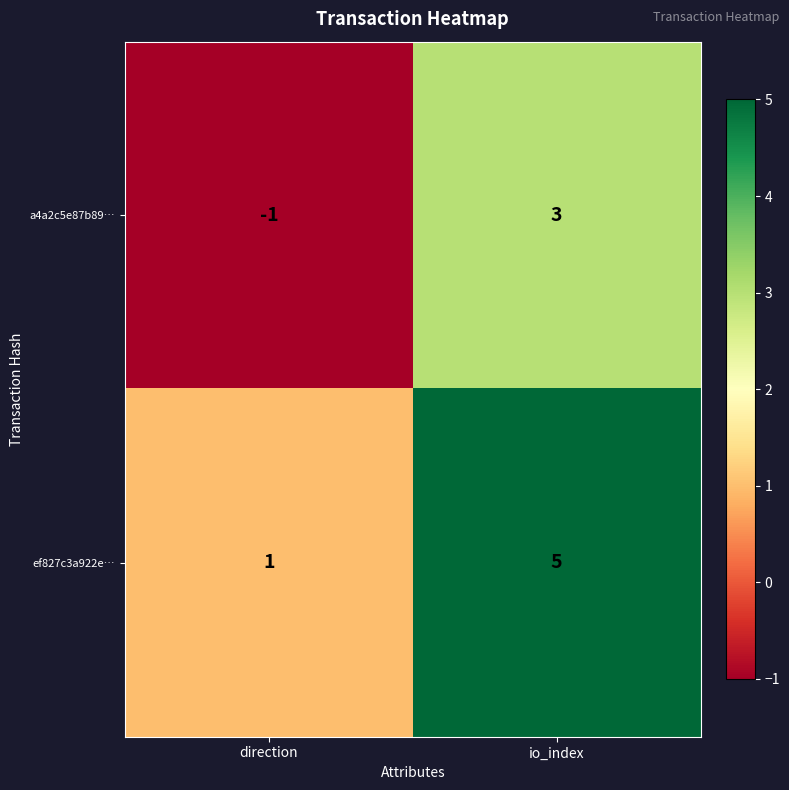

The a4a2c5e87b89… series shows 3 at io_index. True or false?

True